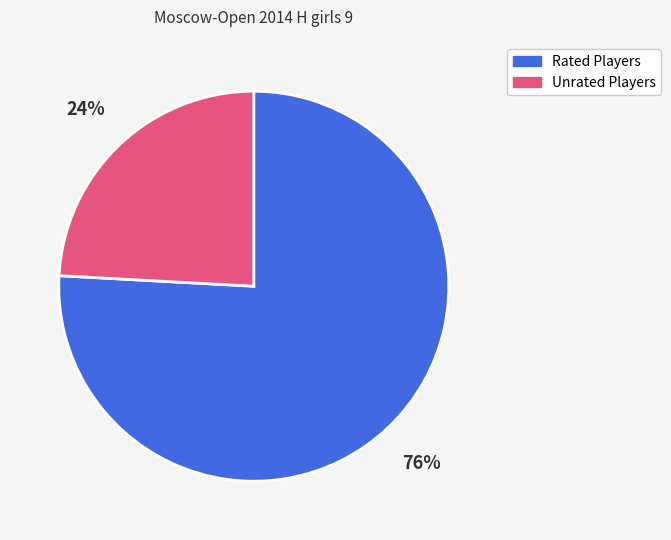

Is there a majority slice in this chart?

Yes